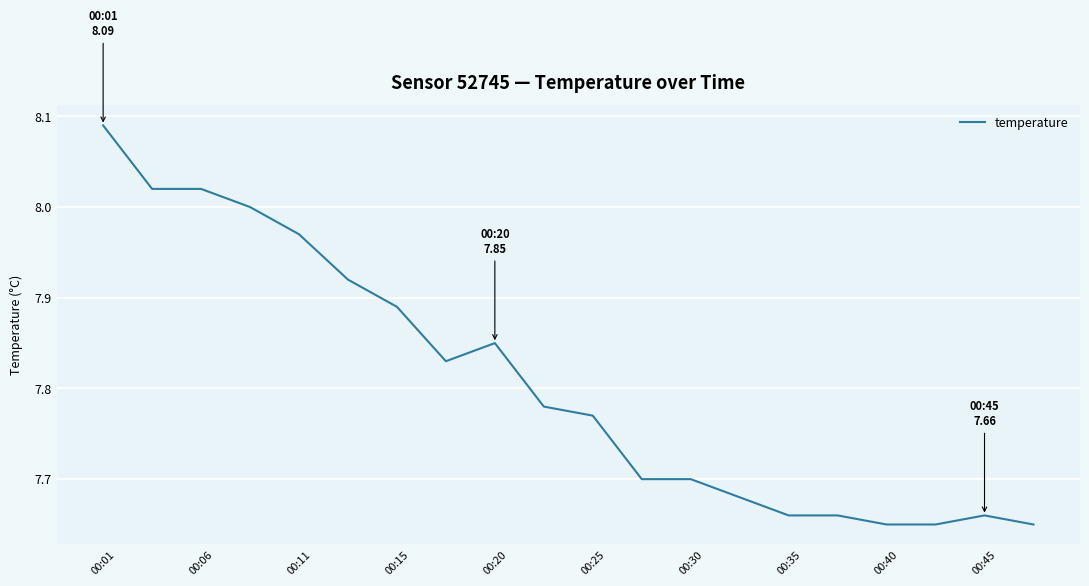

What is the average value?

7.8